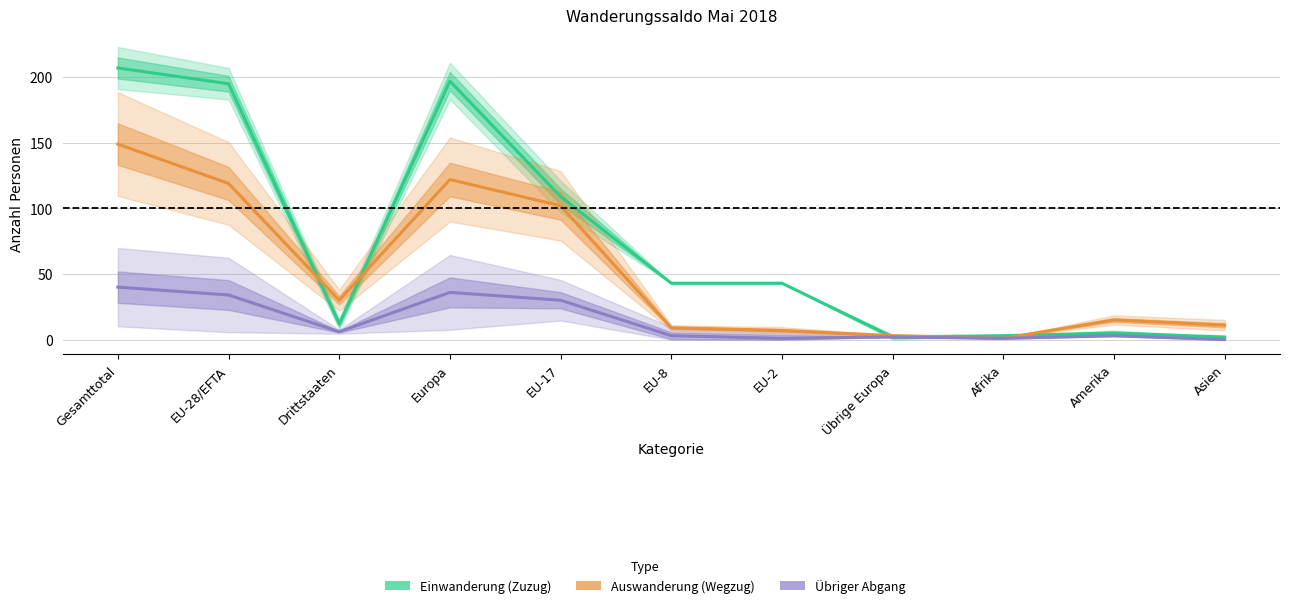

Which category has the lowest value across all series?

Asien